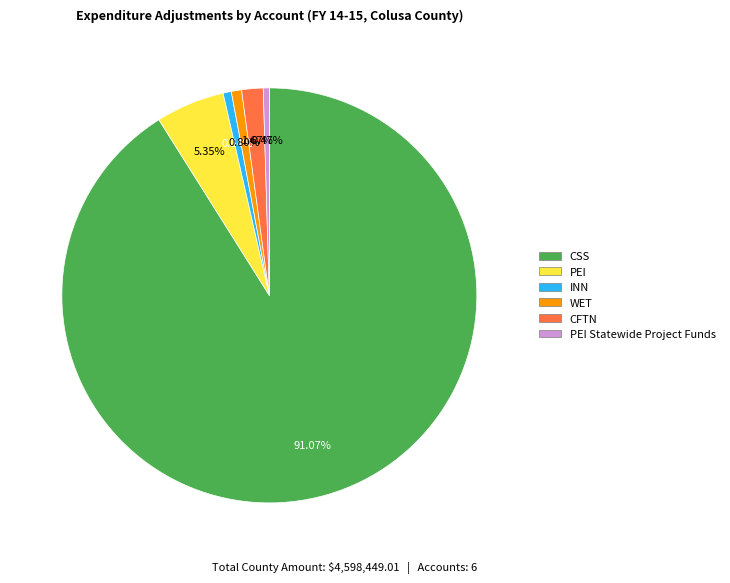

How many slices are in this pie chart?

6